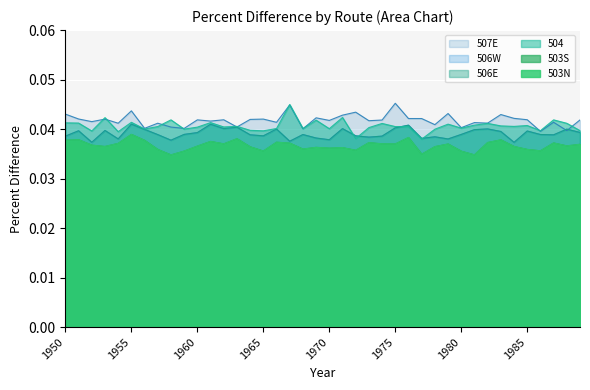

At which category does the chart reach its minimum across all series?

1958